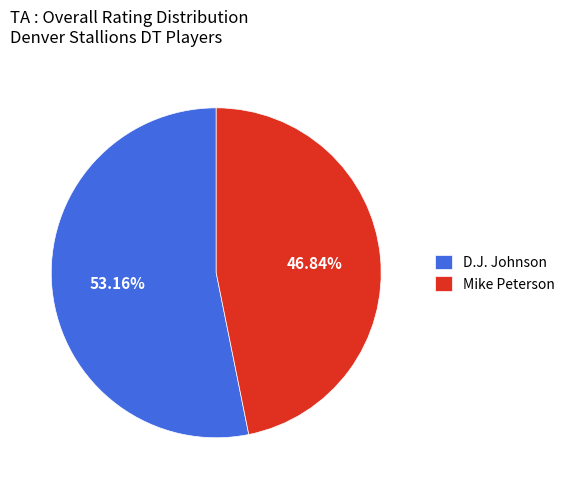

Which slice is the largest?

D.J. Johnson